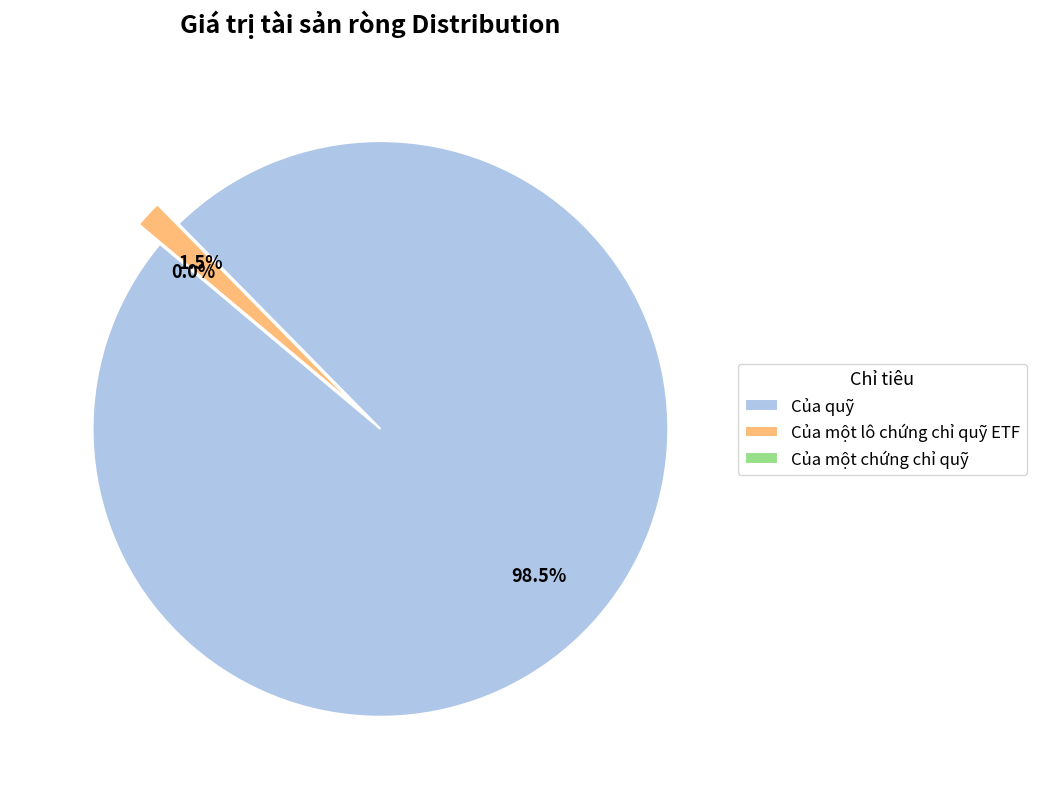

Is Của quỹ the majority of the pie?

Yes